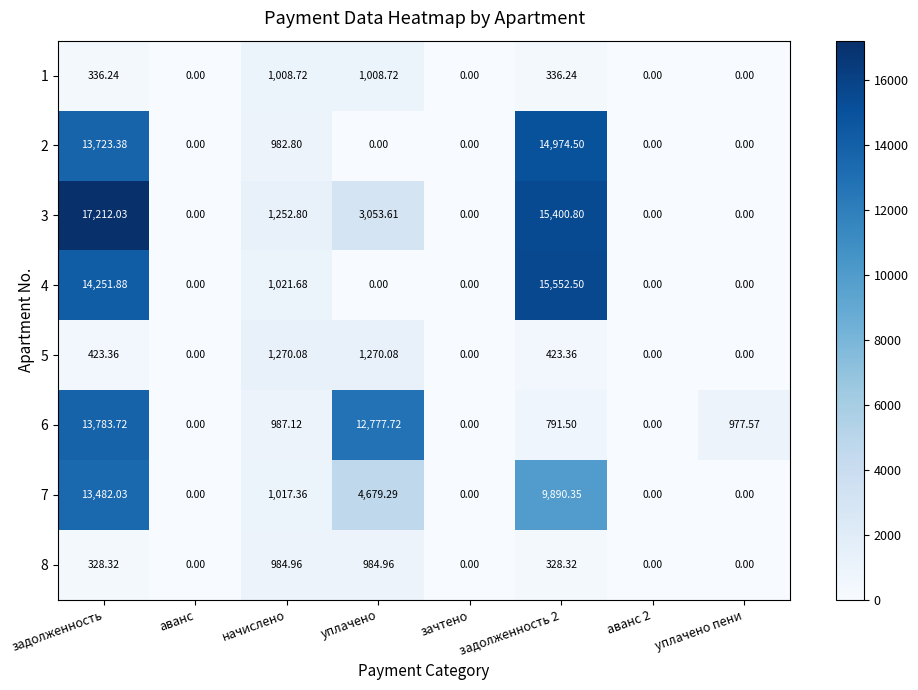

Which category has the highest value across all series?

задолженность